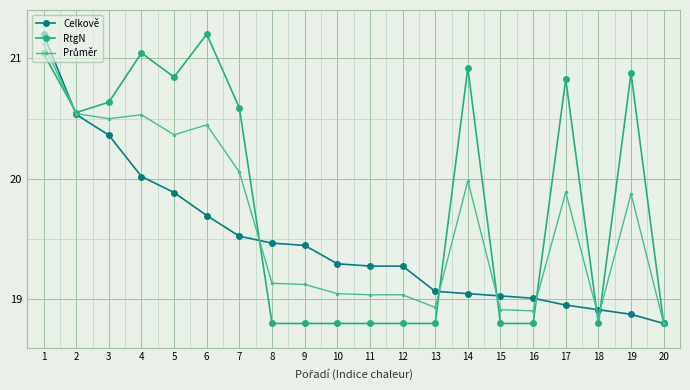

How many lines are shown in the chart?

3